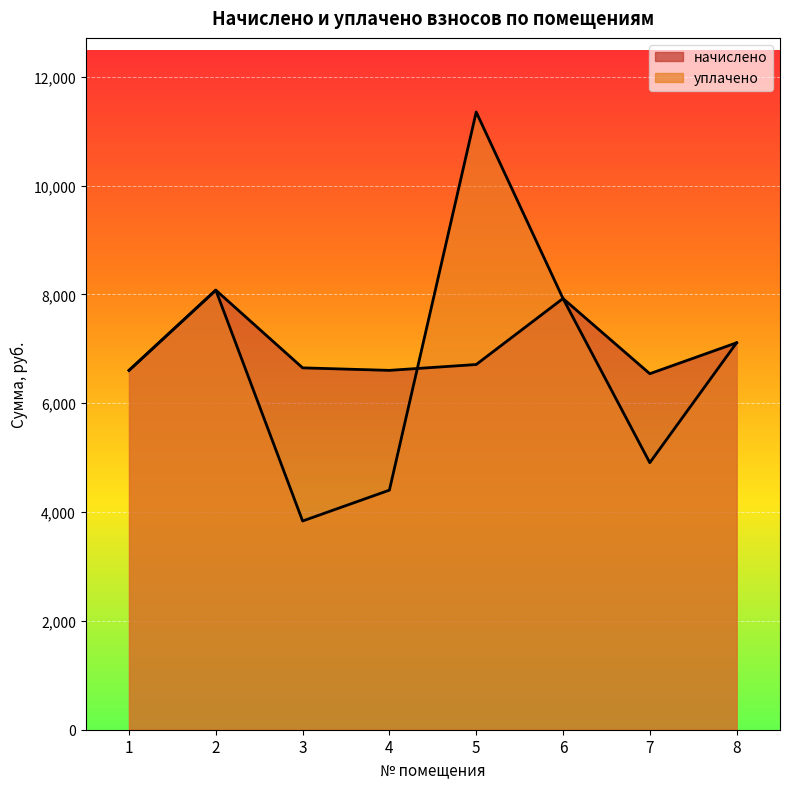

What is the sum of all уплачено values?

54222.0